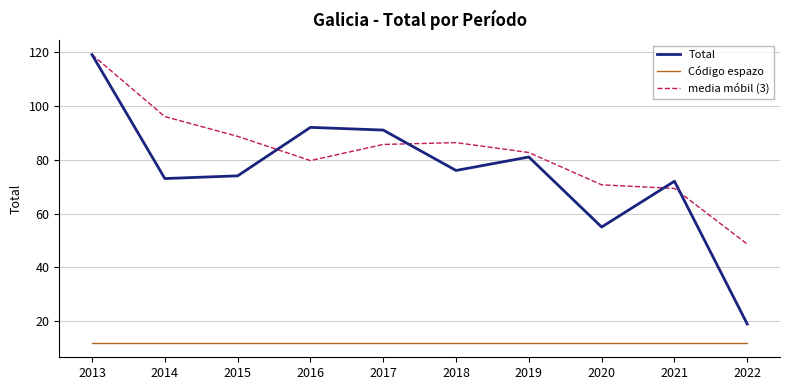

Which series changed the most between 2019 and 2021?

media móbil (3)